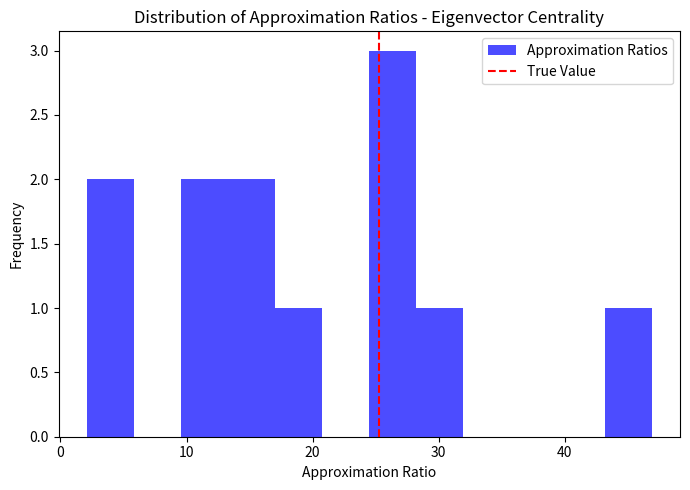

Read against the x-axis, roughly where is the centre of the tallest bar?

26